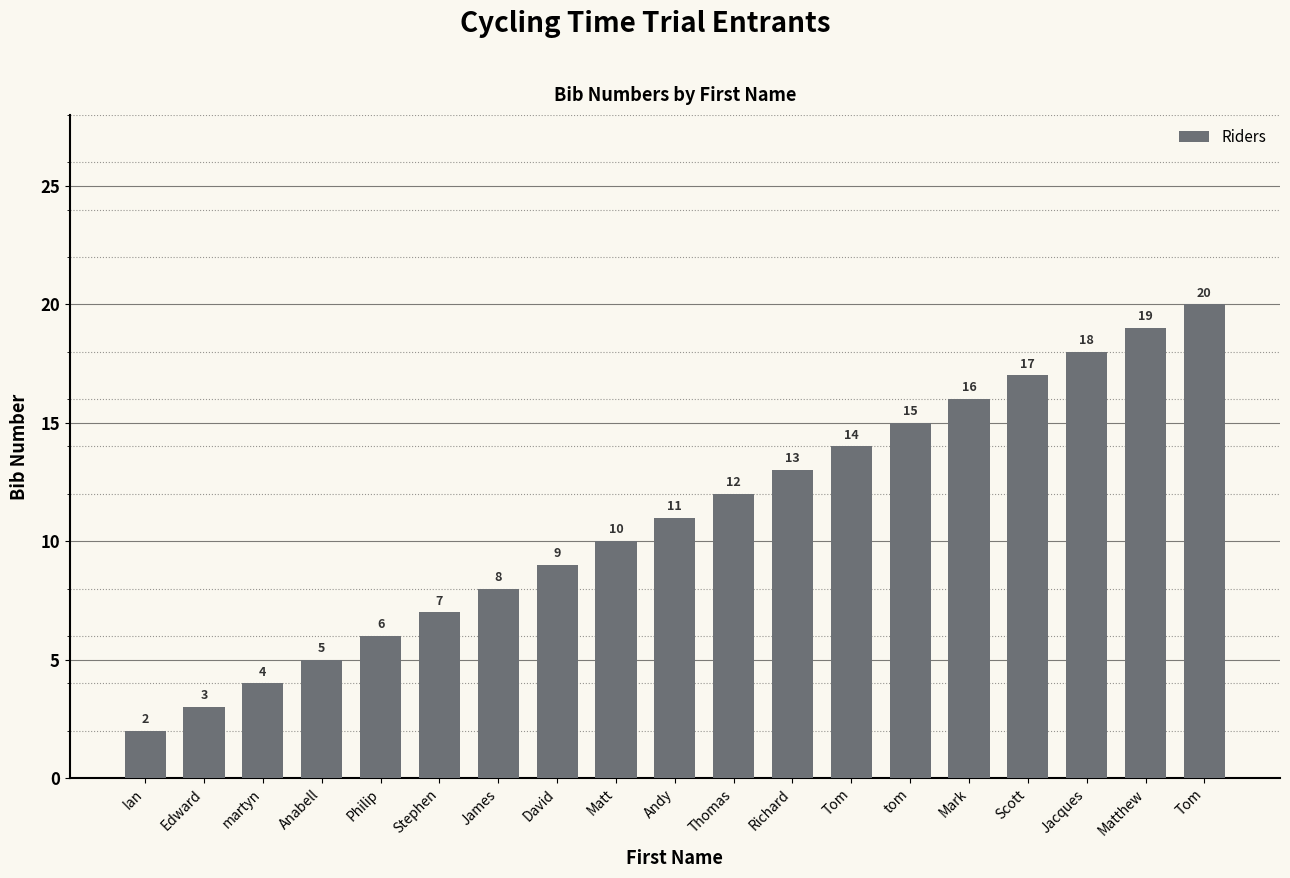

How many distinct data groups are displayed?

1